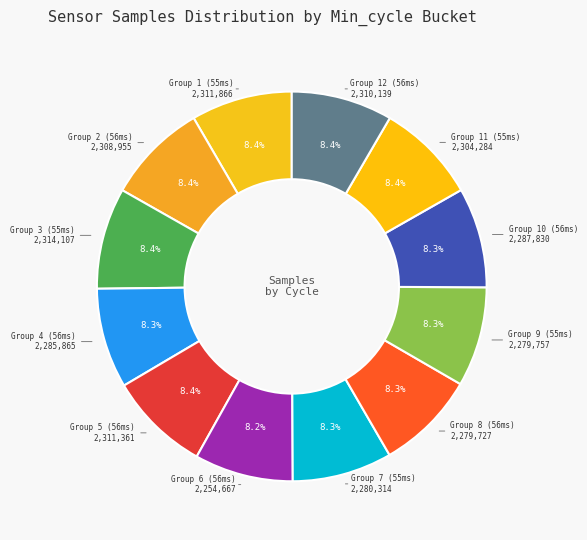

What is the largest slice in the pie chart?

55